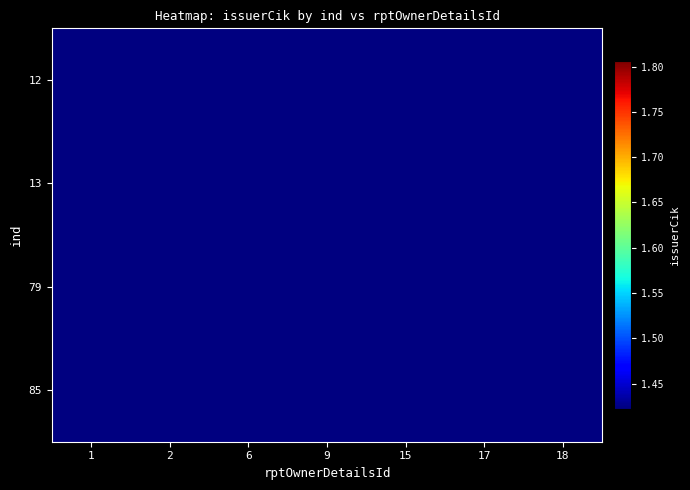

Between 6 and 18, which is larger?

18